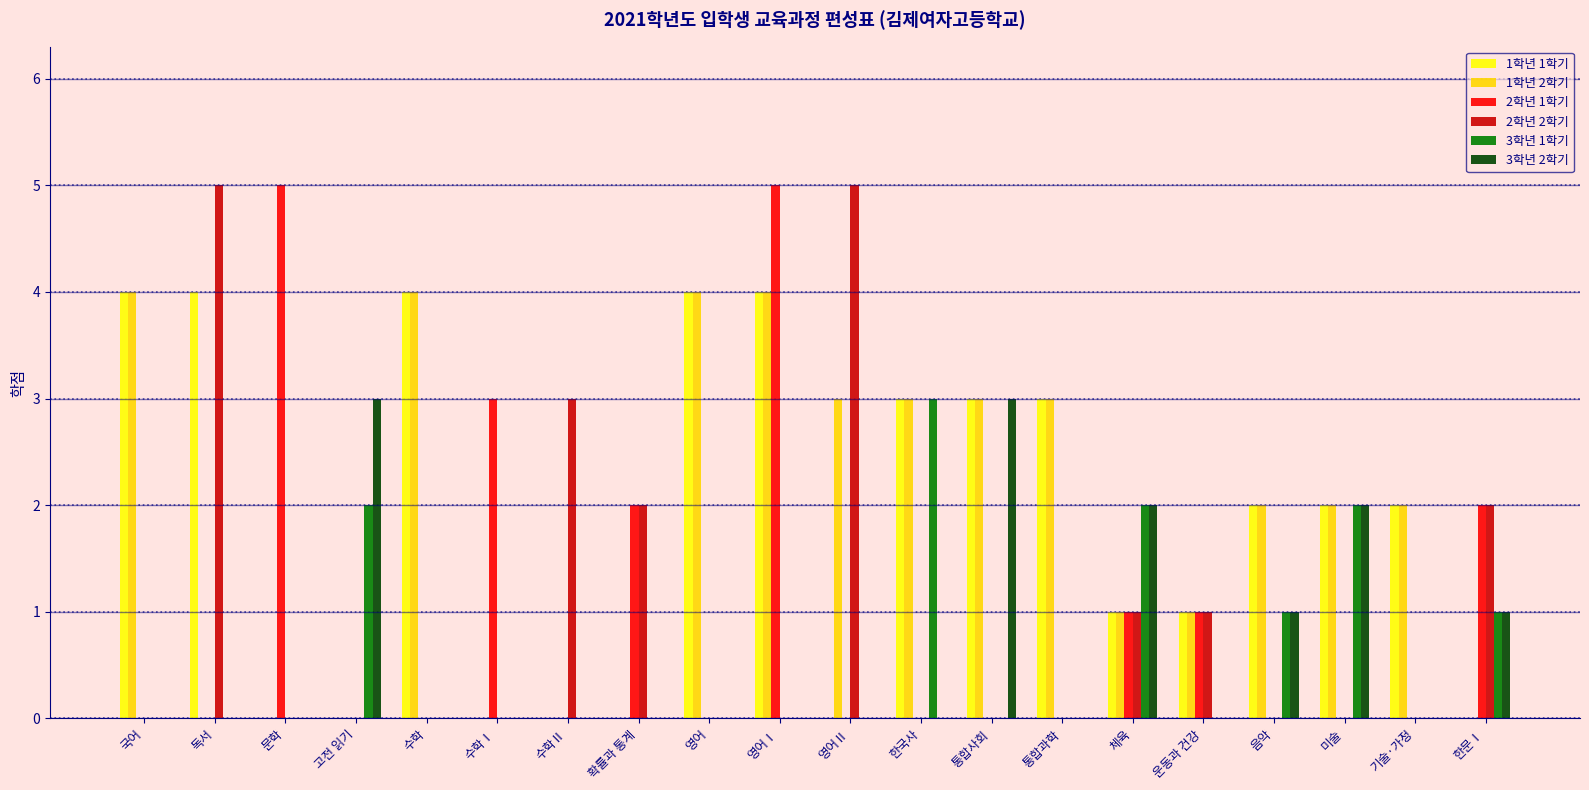

What is the average value of the 2학년 2학기 series?

1